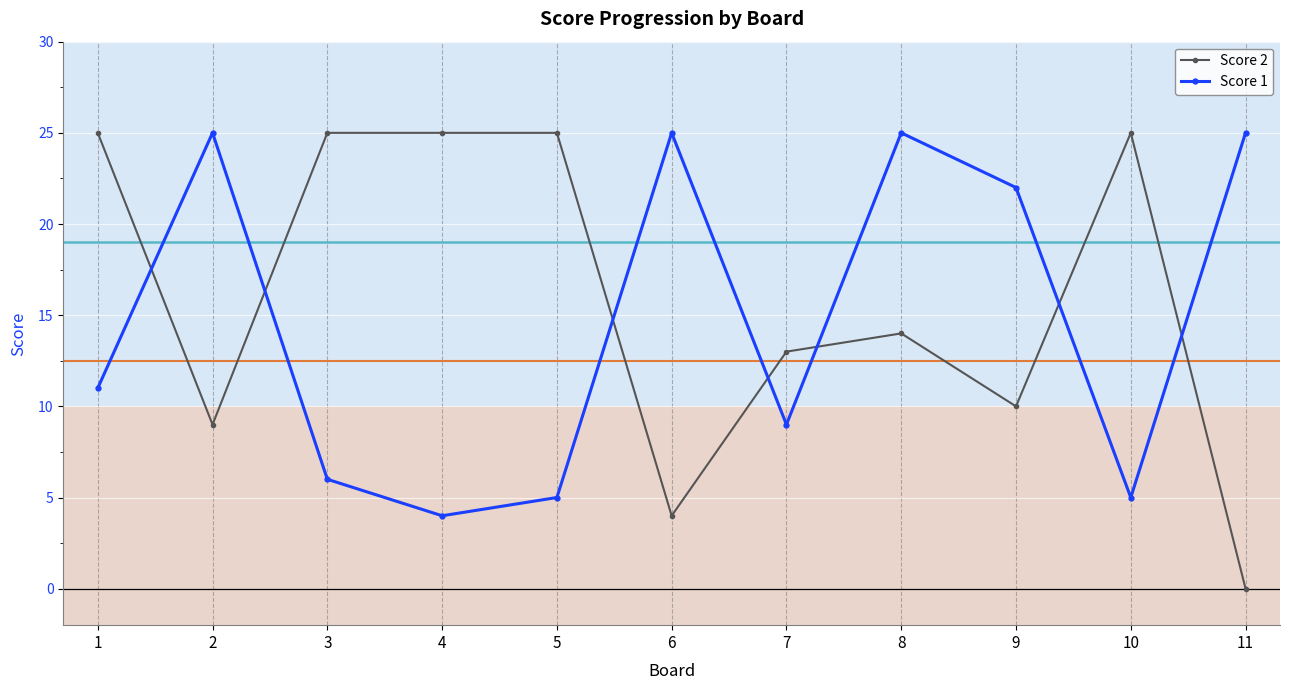

At 11, list the series in order from largest to smallest.

Score 1, Score 2